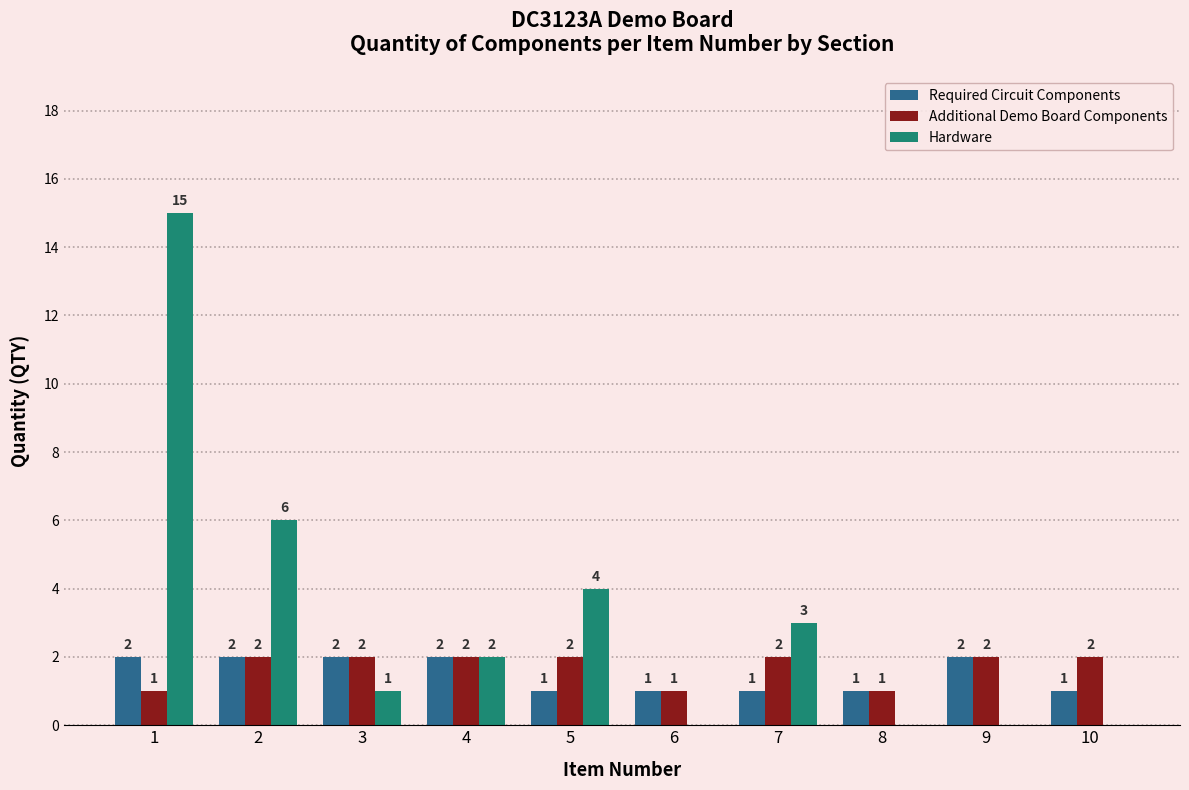

Count the number of categories in the chart.

10